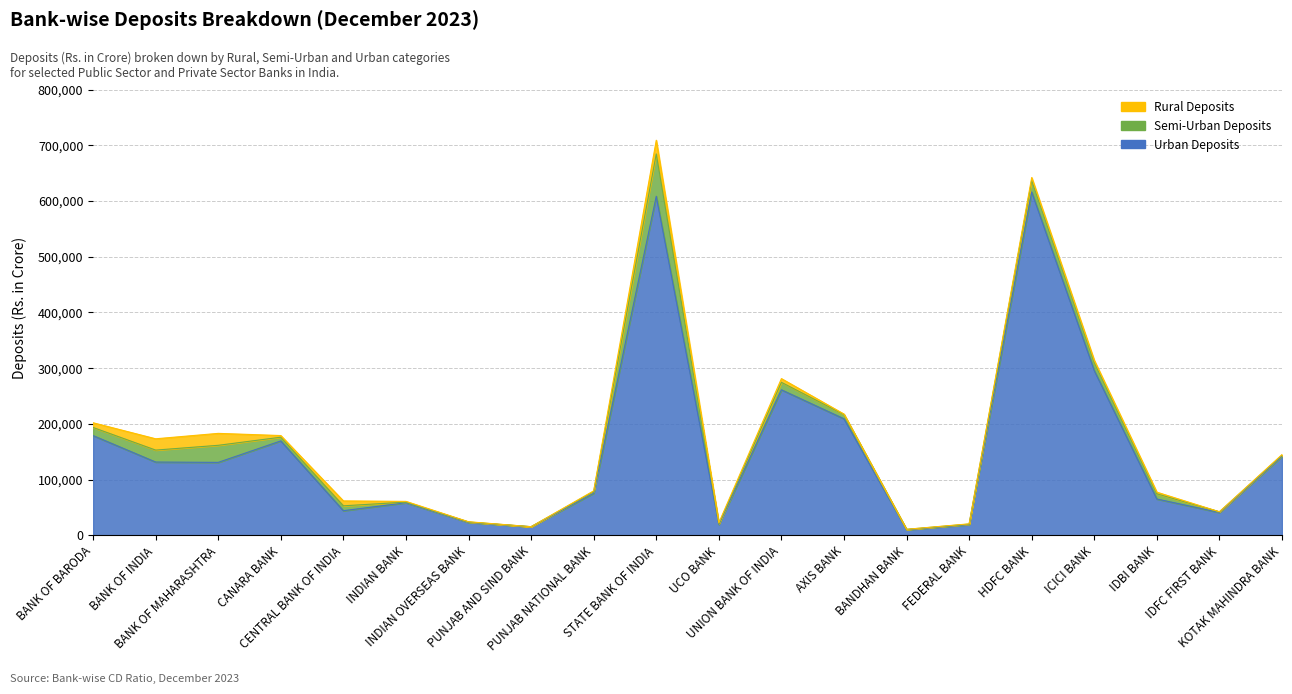

What is the average value of the Urban Deposits series?

155753.9